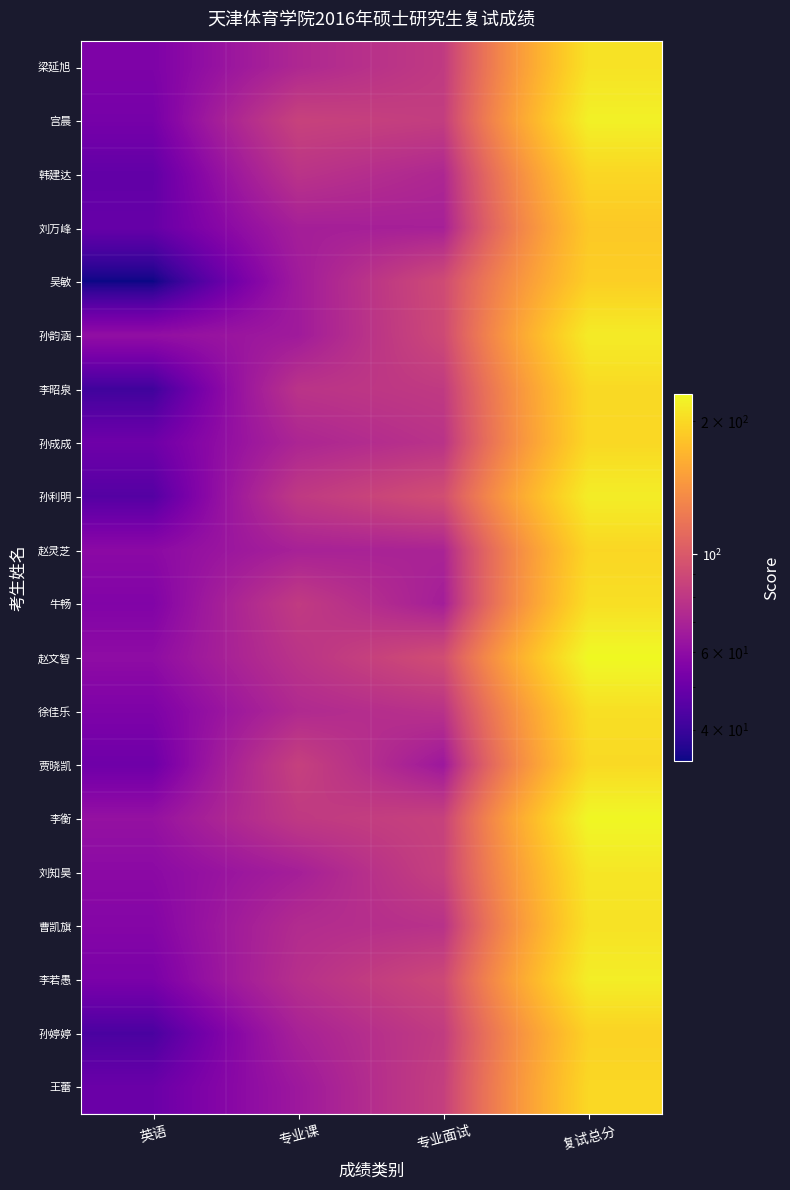

At which category does the chart reach its minimum across all series?

英语